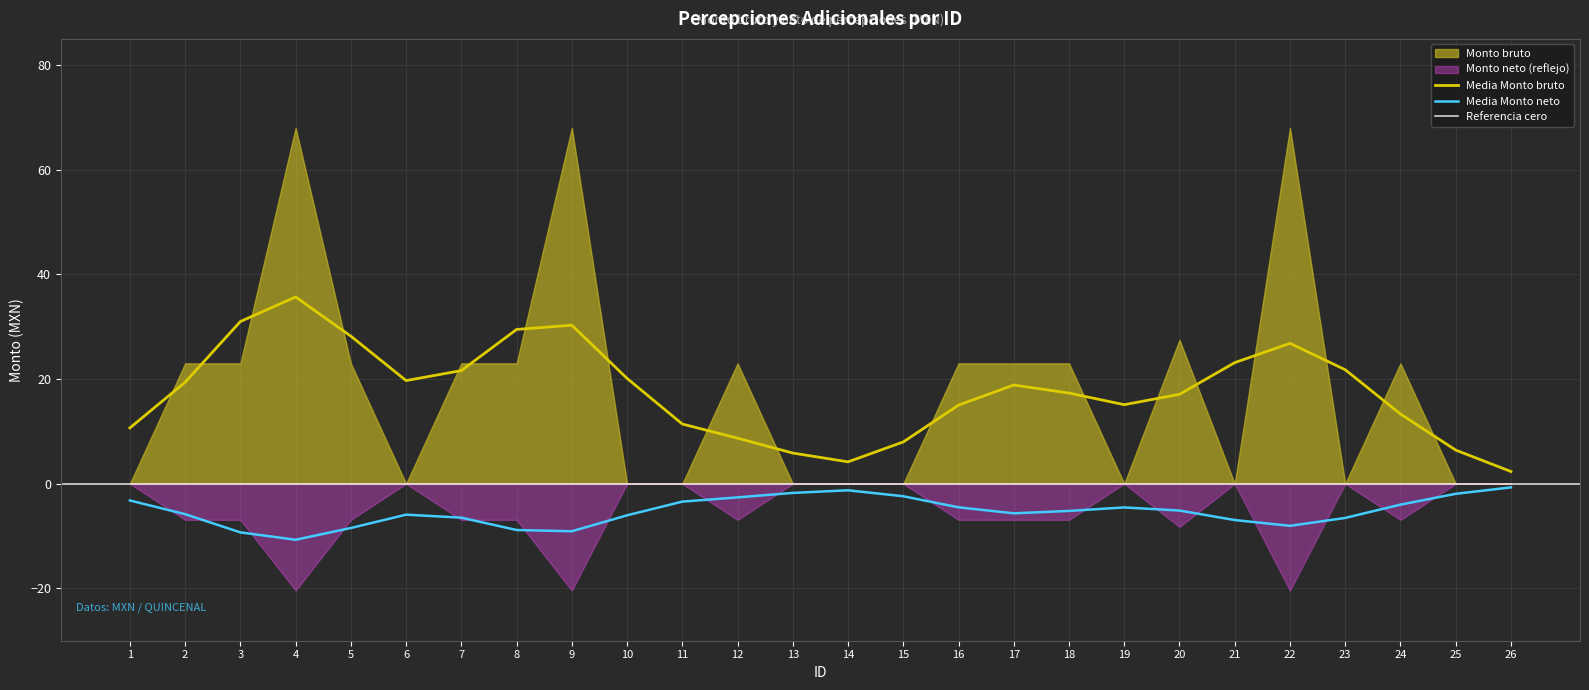

What is the minimum value for Media Monto neto?

-10.7